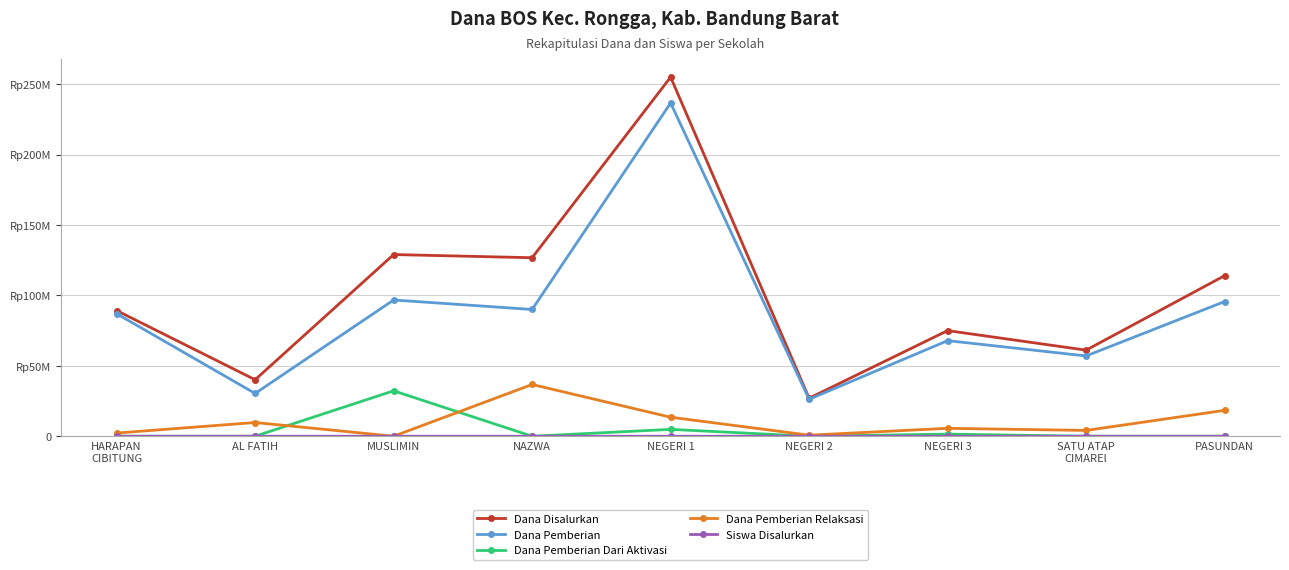

Where is the first local minimum for Dana Disalurkan?

AL FATIH